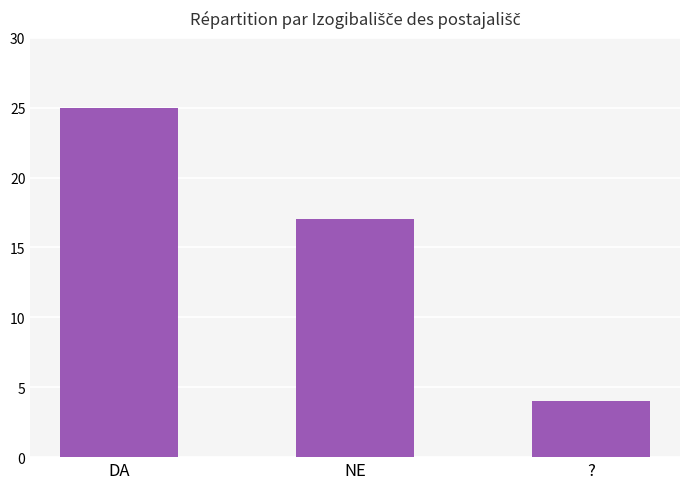

Is it true that the value at DA is 41?

False